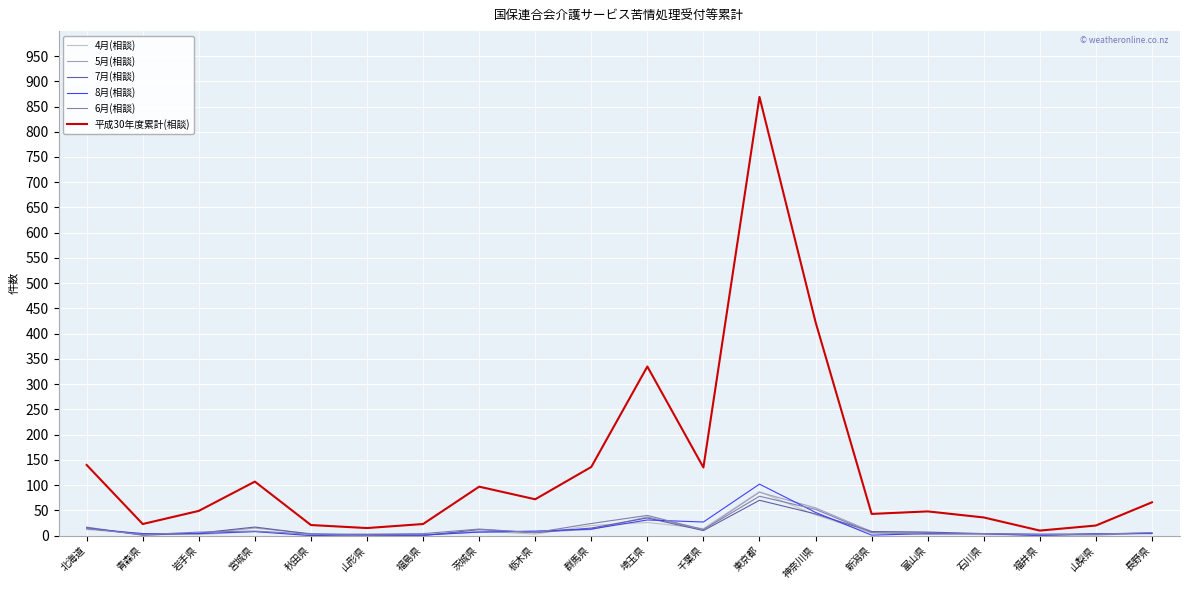

True or false: 5月(相談) and 8月(相談) intersect in this chart.

True